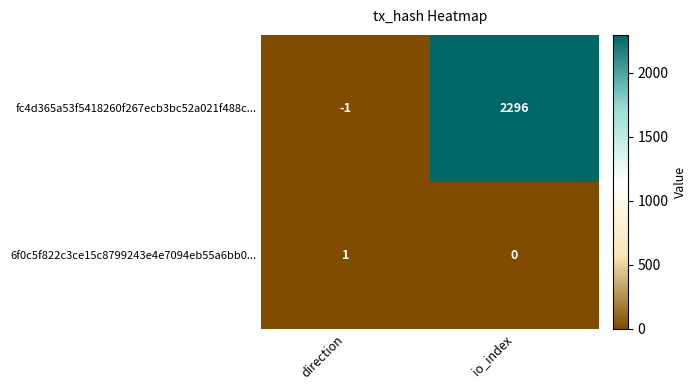

Reading left to right, extract all data points from this chart.

fc4d365a53f5418260f267ecb3bc52a021f488c...: -1	2296
6f0c5f822c3ce15c8799243e4e7094eb55a6bb0...: 1	0